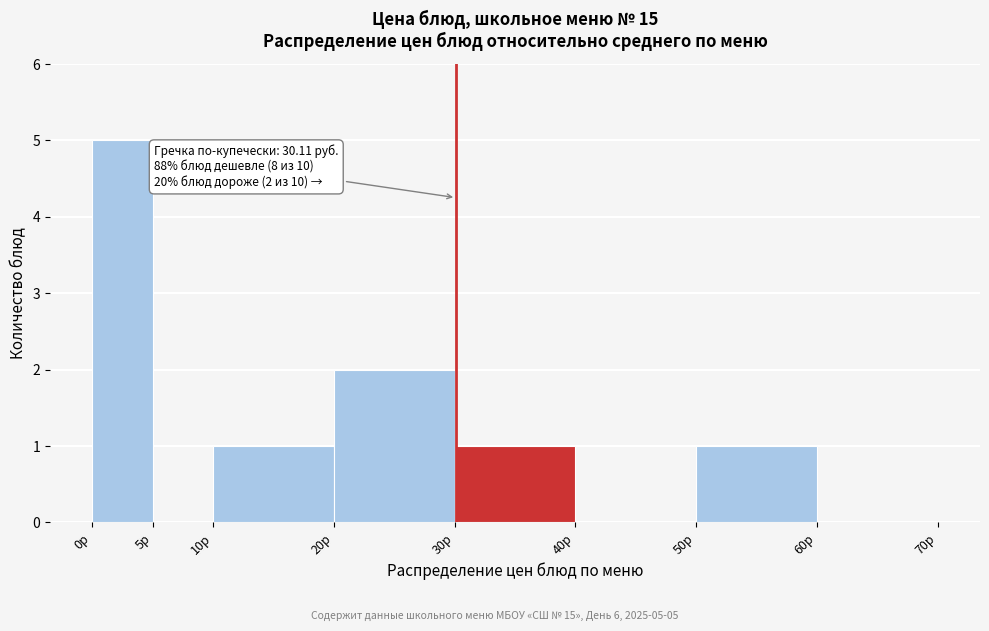

Which range on the x-axis has the tallest bar?

0 to 5